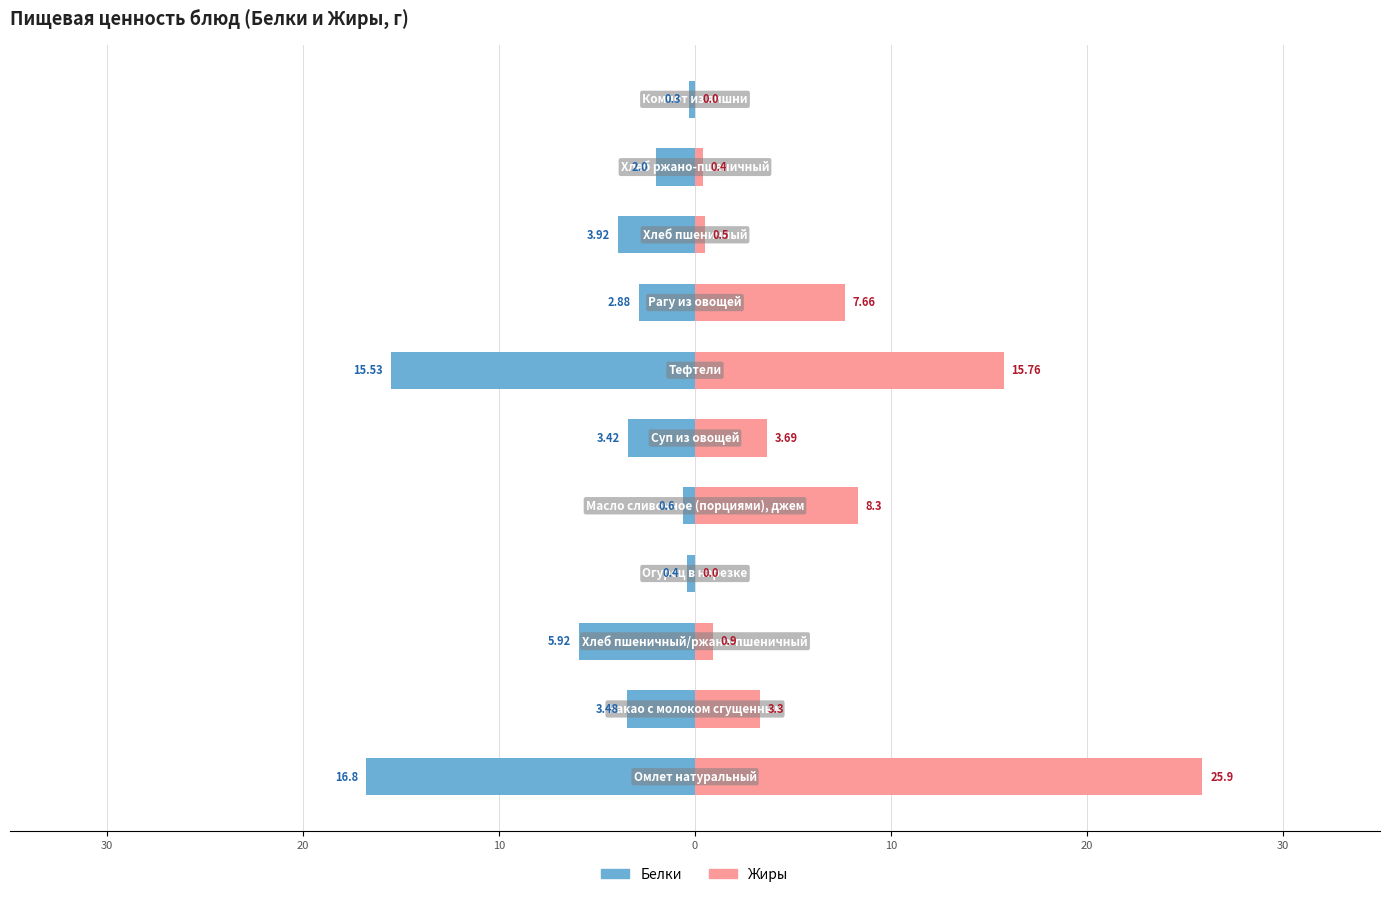

True or false: Белки has a value of -0.1 at 10.

False